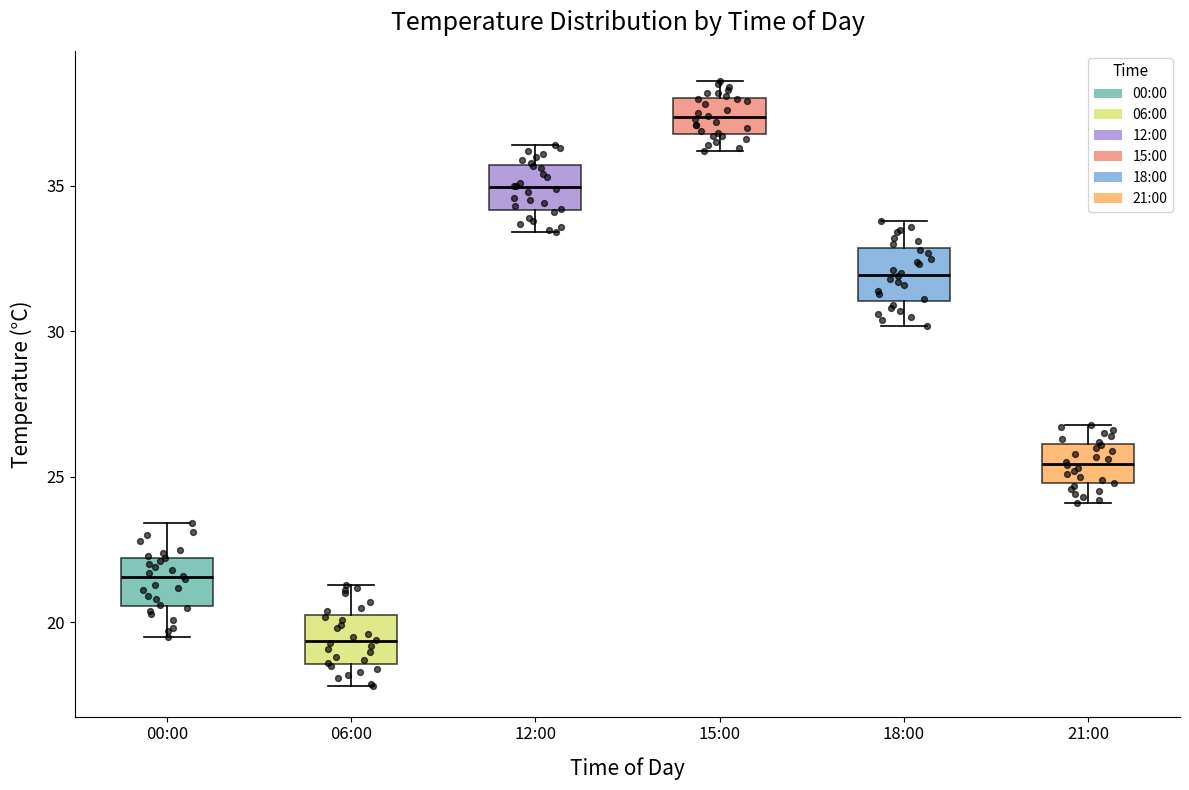

Reading left to right, read every box against the y-axis: the position of its median line, the range the box covers, and the ends of its whiskers. The values are not printed on the chart, so give them approximately, as read against the axis.

00:00: median 21.5, box 20.5 to 22.0, whiskers 19.5 to 23.5
06:00: median 19.5, box 18.5 to 20.5, whiskers 18.0 to 21.5
12:00: median 35.0, box 34.0 to 35.5, whiskers 33.5 to 36.5
15:00: median 37.5, box 37.0 to 38.0, whiskers 36.0 to 38.5
18:00: median 32.0, box 31.0 to 33.0, whiskers 30.0 to 34.0
21:00: median 25.5, box 25.0 to 26.0, whiskers 24.0 to 27.0